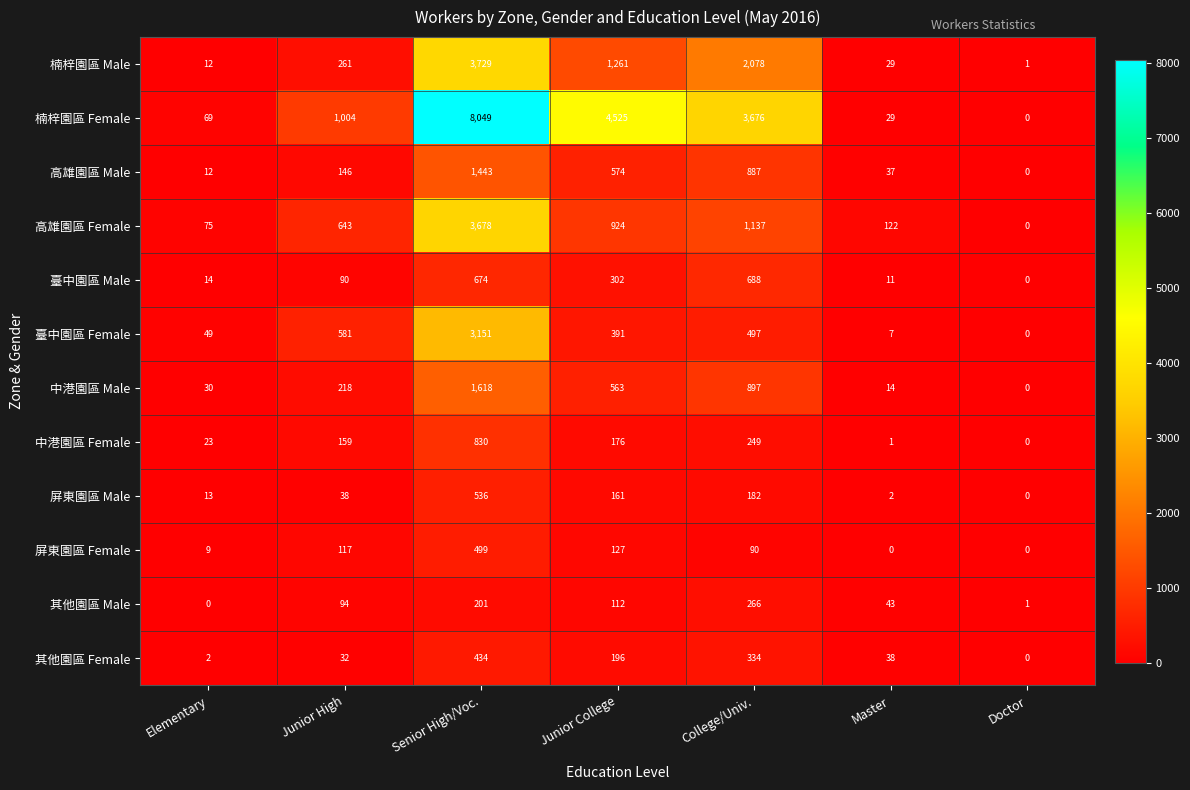

What is the difference between the second highest and second lowest values in the 臺中園區 Female series?

574